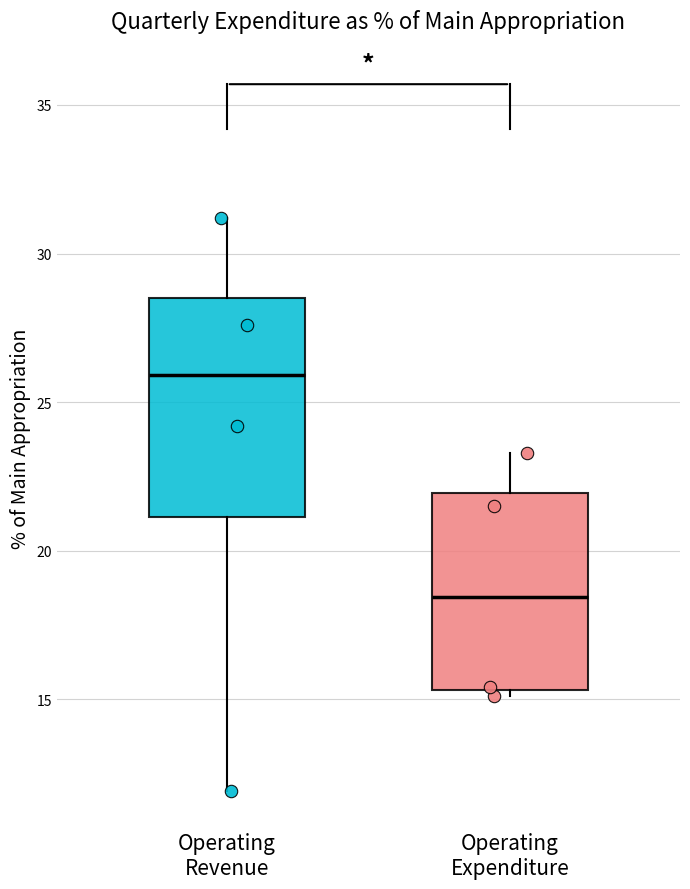

Reading left to right, read every box against the y-axis: the position of its median line, the range the box covers, and the ends of its whiskers. The values are not printed on the chart, so give them approximately, as read against the axis.

Operating Revenue: median 26.0, box 21.0 to 28.5, whiskers 12.0 to 31.0
Operating Expenditure: median 18.5, box 15.5 to 22.0, whiskers 15.0 to 23.5